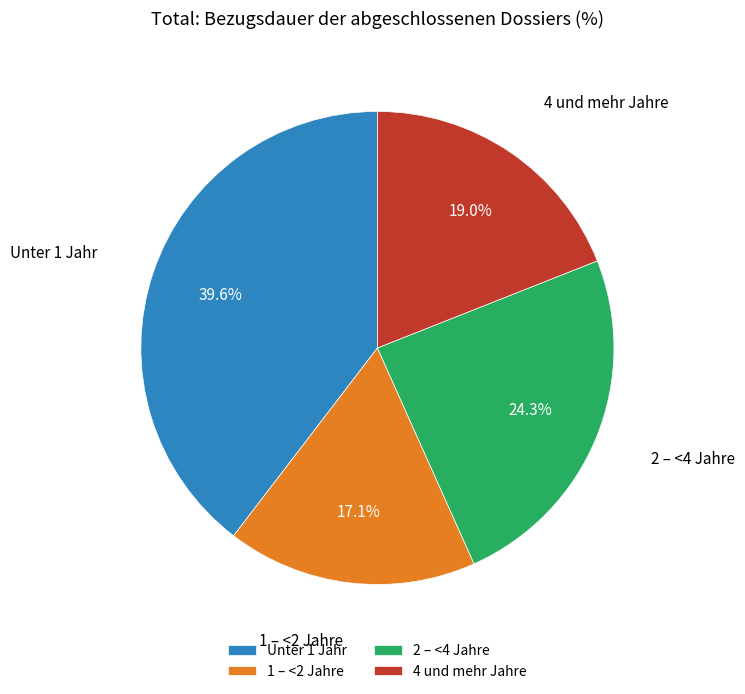

Combined, do 2 – <4 Jahre and 1 – <2 Jahre account for over 50%?

No